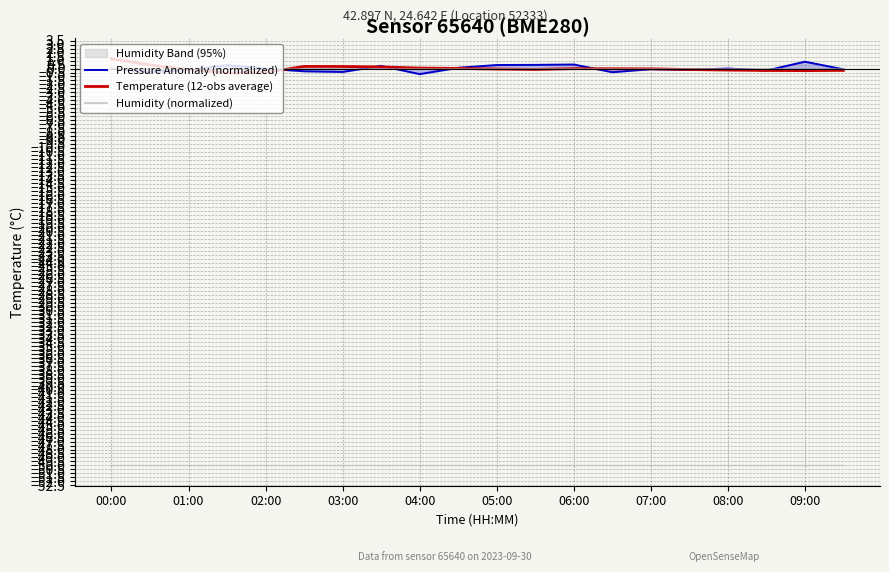

Which series has the largest total across all categories?

Temperature (12-obs average)